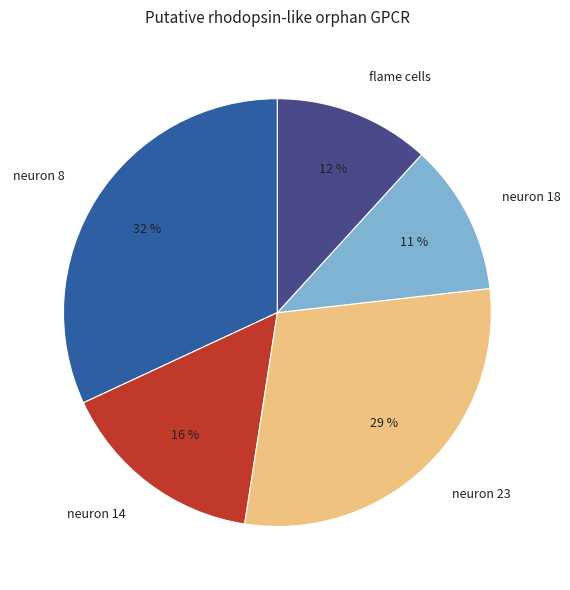

Between neuron 18 and neuron 14, which is larger?

neuron 14